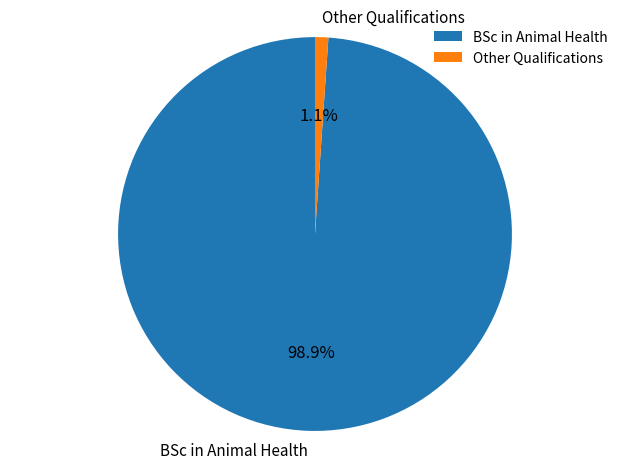

Rank the categories by value from lowest to highest.

Other Qualifications, BSc in Animal Health